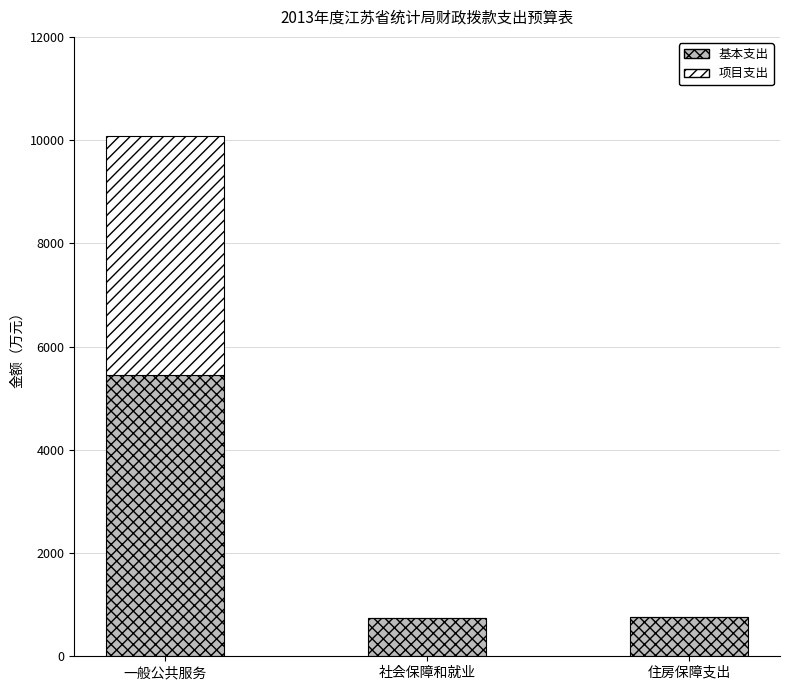

What is the total value across all series at 社会保障和就业?

736.5